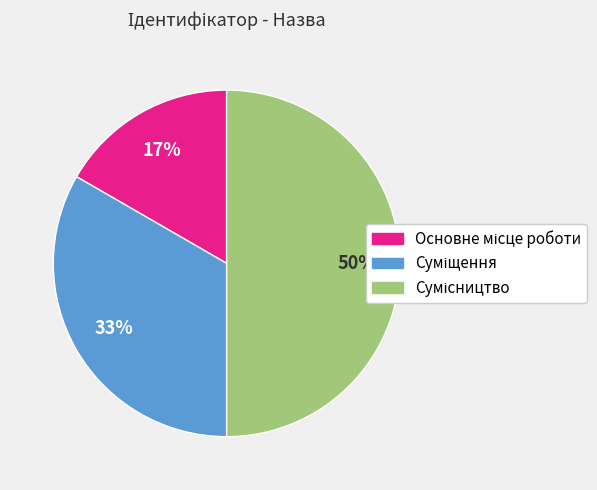

To the nearest percent, what is the difference between the largest and smallest slice percentages?

33%